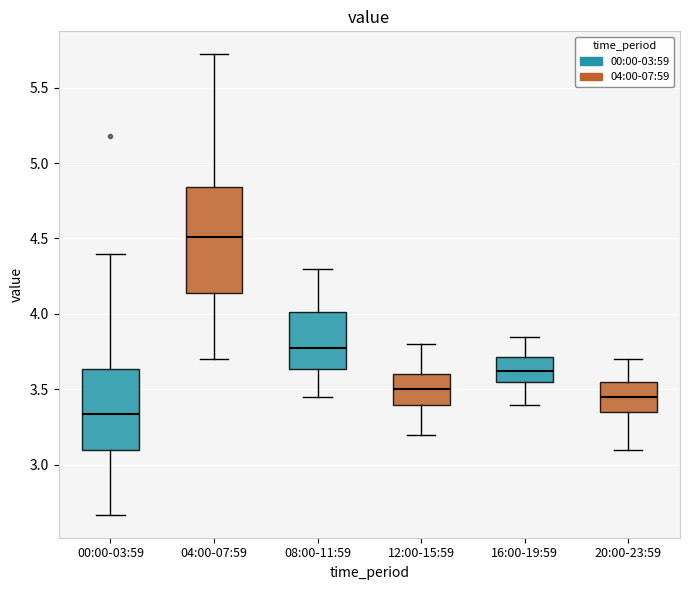

Where is the lower edge of the box for 16:00-19:59 on the y-axis? The values are not printed on the chart, so give them approximately, as read against the axis.

3.55